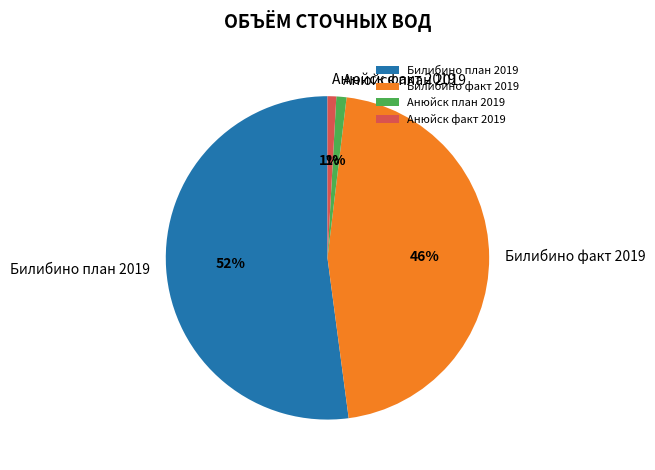

What is the largest slice in the pie chart?

Билибино план 2019